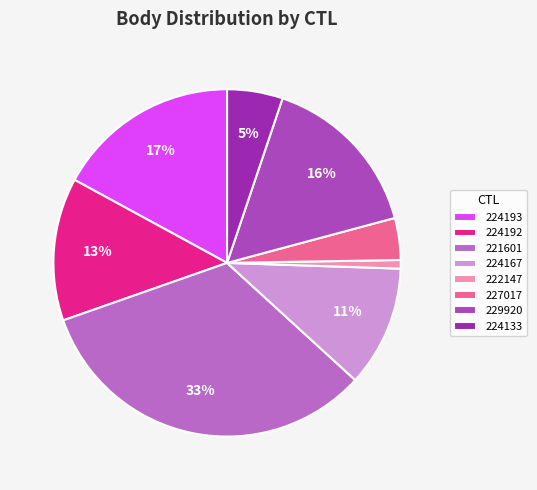

How many slices are in this pie chart?

8